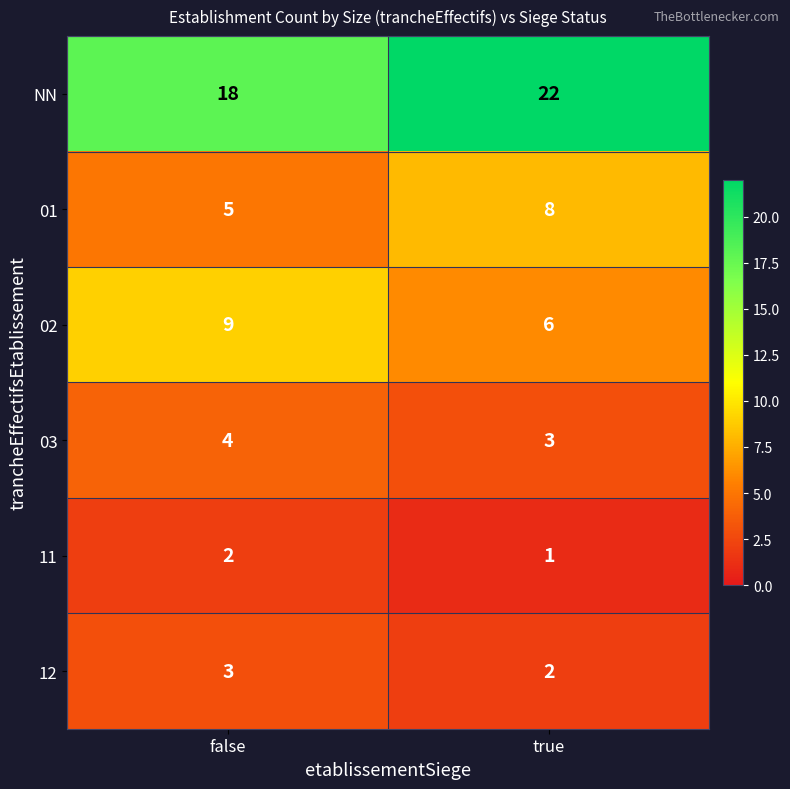

What is the difference between the maximum and minimum values in the 01 series?

3